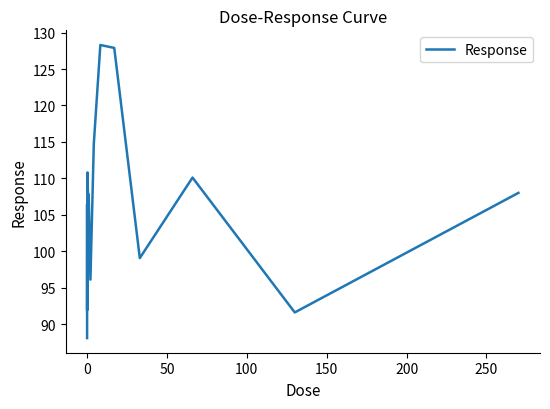

What is the maximum value shown in the chart?

128.3